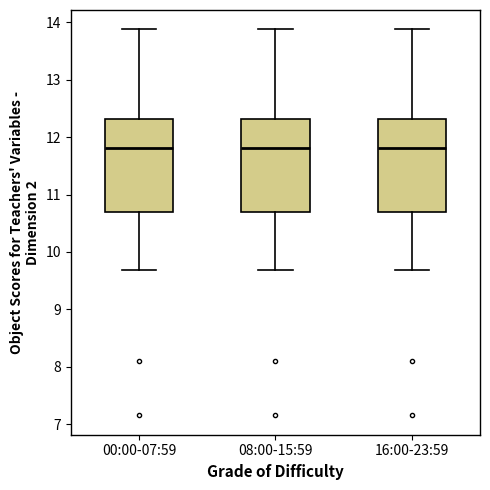

Reading left to right, transcribe this box plot: for each box, give where its median line is, the range the box spans, and where its two whiskers end, as read against the y-axis. The values are not printed on the chart, so give them approximately, as read against the axis.

00:00-07:59: median 11.8, box 10.7 to 12.3, whiskers 9.7 to 13.9
08:00-15:59: median 11.8, box 10.7 to 12.3, whiskers 9.7 to 13.9
16:00-23:59: median 11.8, box 10.7 to 12.3, whiskers 9.7 to 13.9